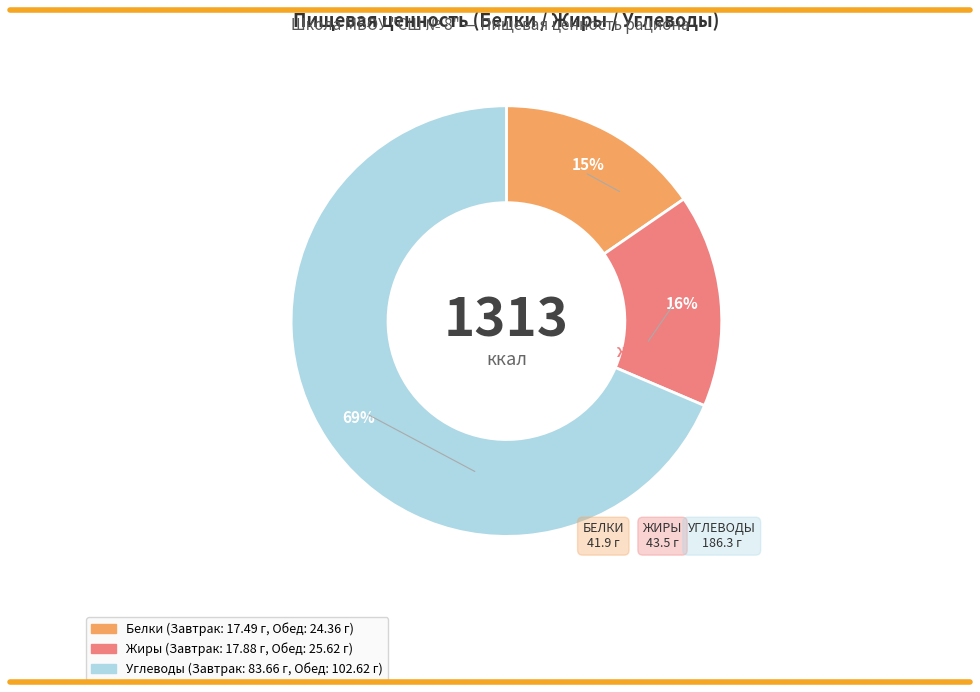

What percentage is the Белки slice, to the nearest percent?

15%